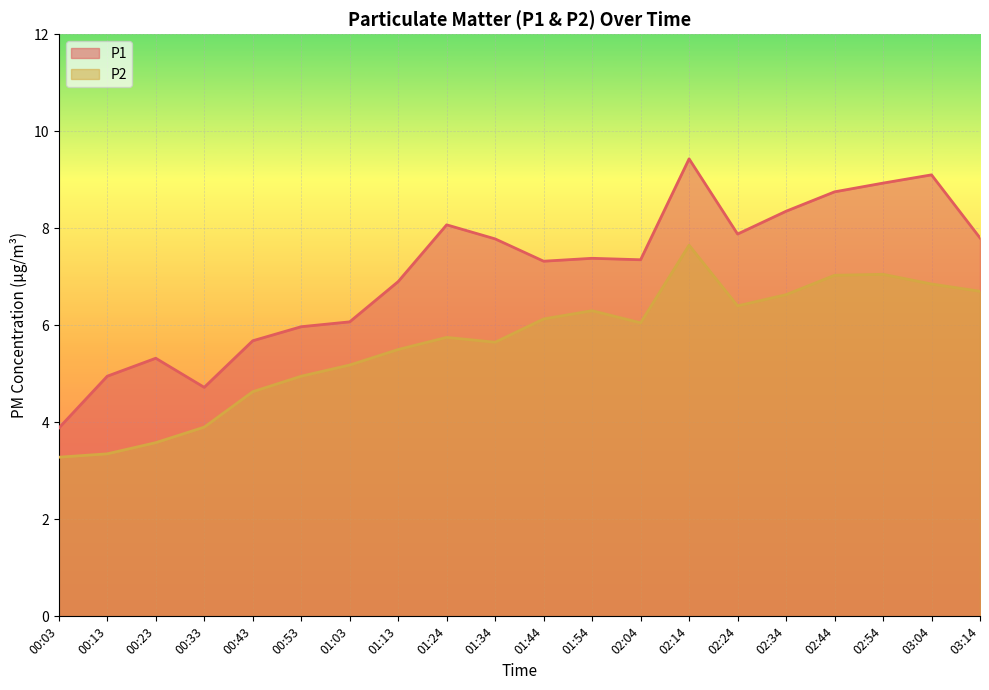

Where is P1 nearest to the value 6?

00:53